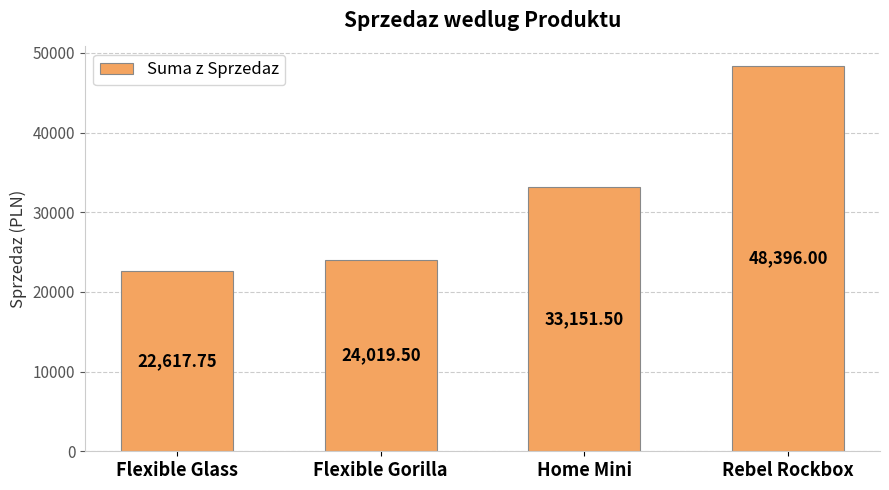

Which category has the highest value across all series?

Rebel Rockbox